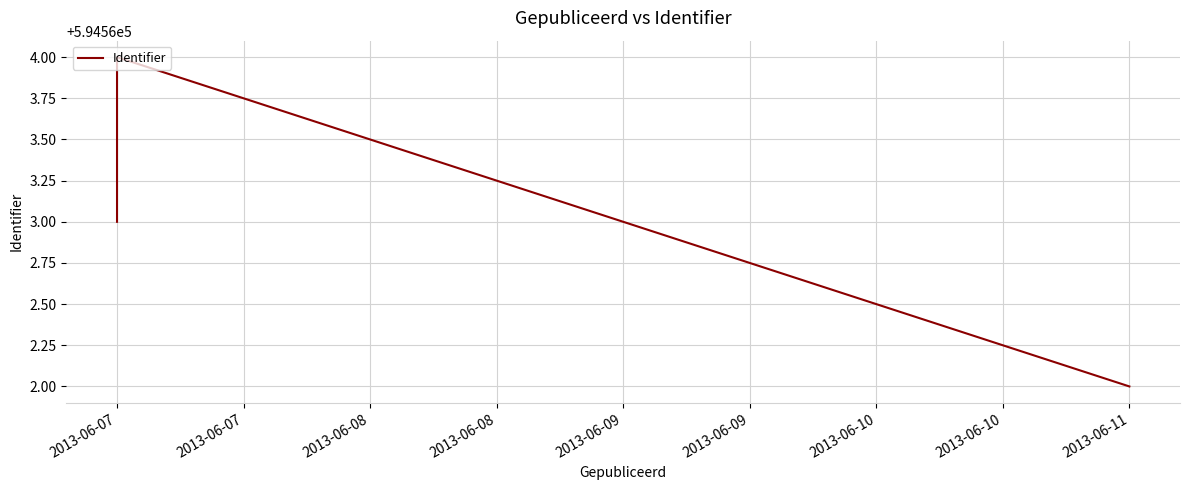

What is the sum of all values?

1783689